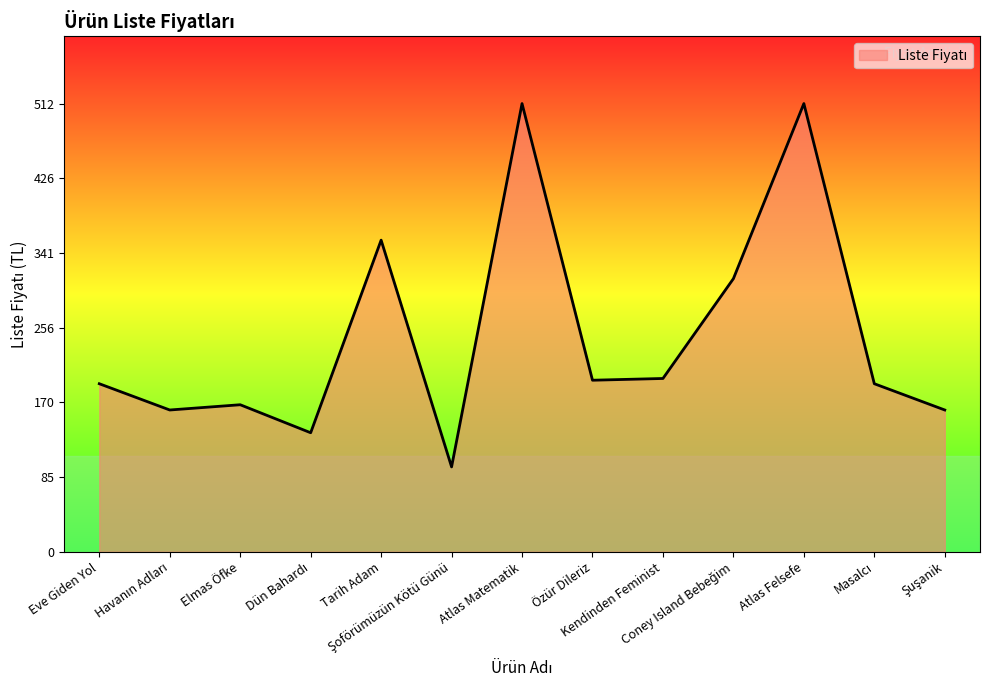

What is the minimum value shown in the chart?

97